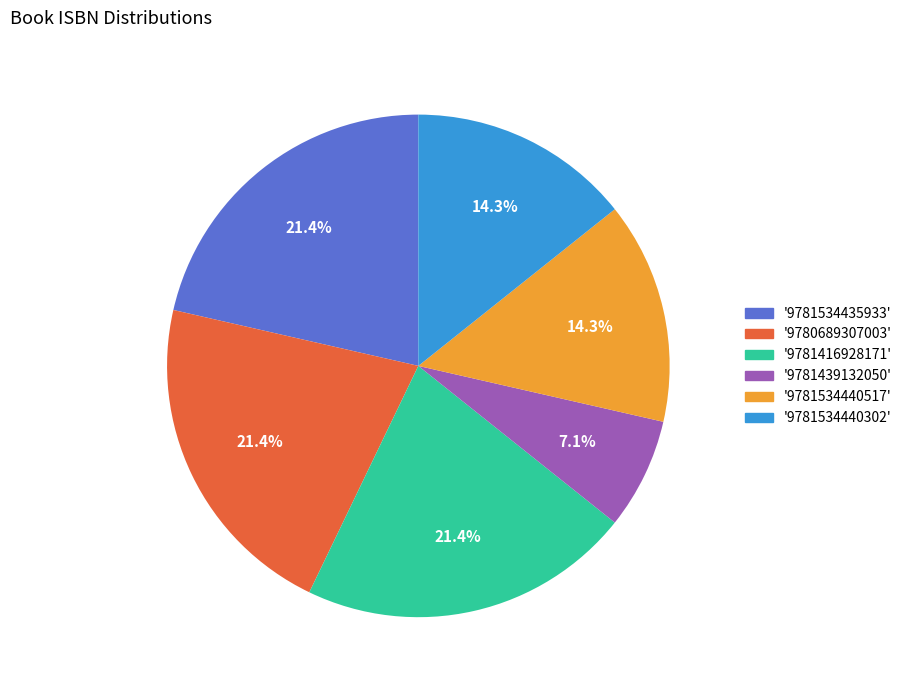

Does any single category account for the majority?

No